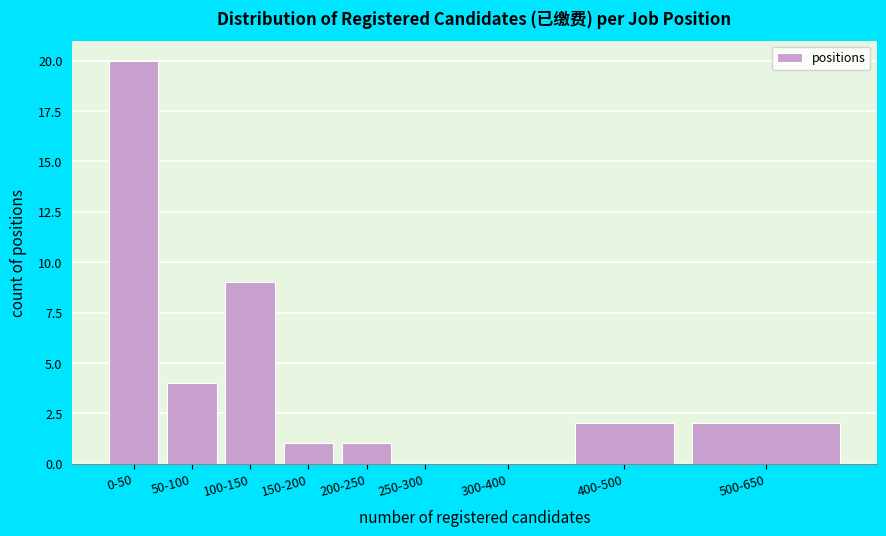

Reading right to left, list all the values displayed in this chart.

500-650=2	400-500=2	300-400=0	250-300=0	200-250=1	150-200=1	100-150=9	50-100=4	0-50=20